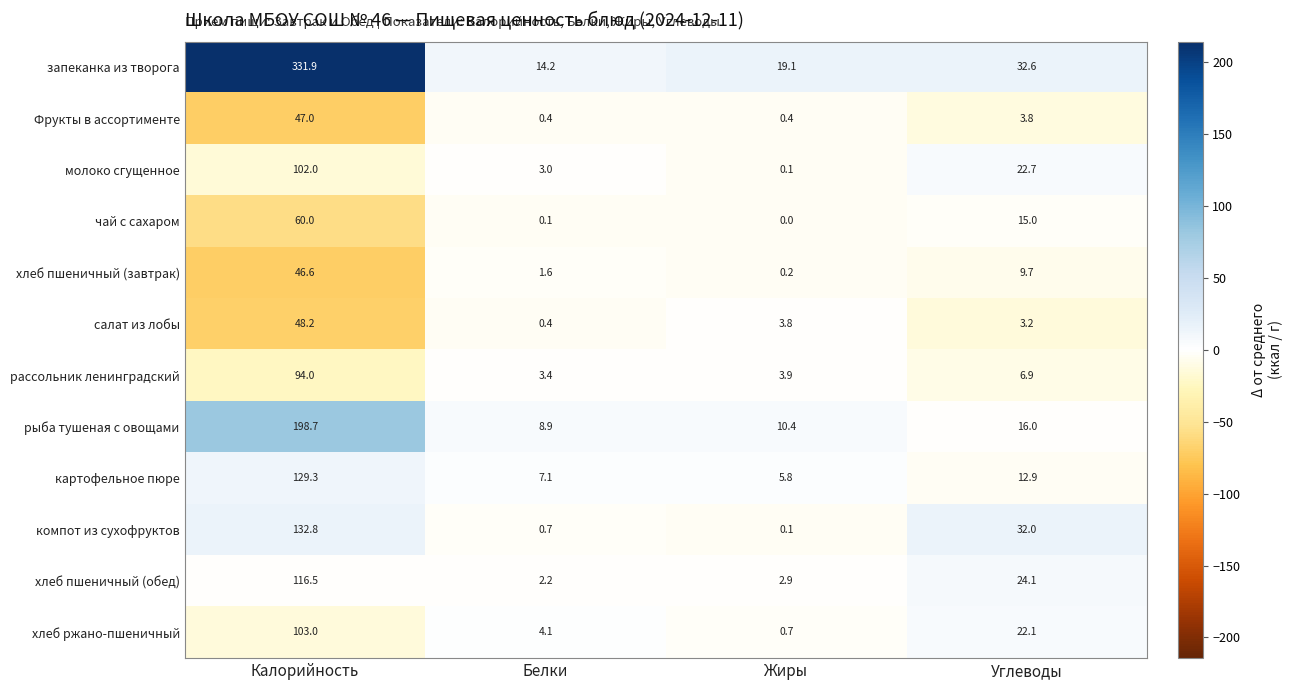

Which label corresponds to the smallest value in the chart?

Жиры